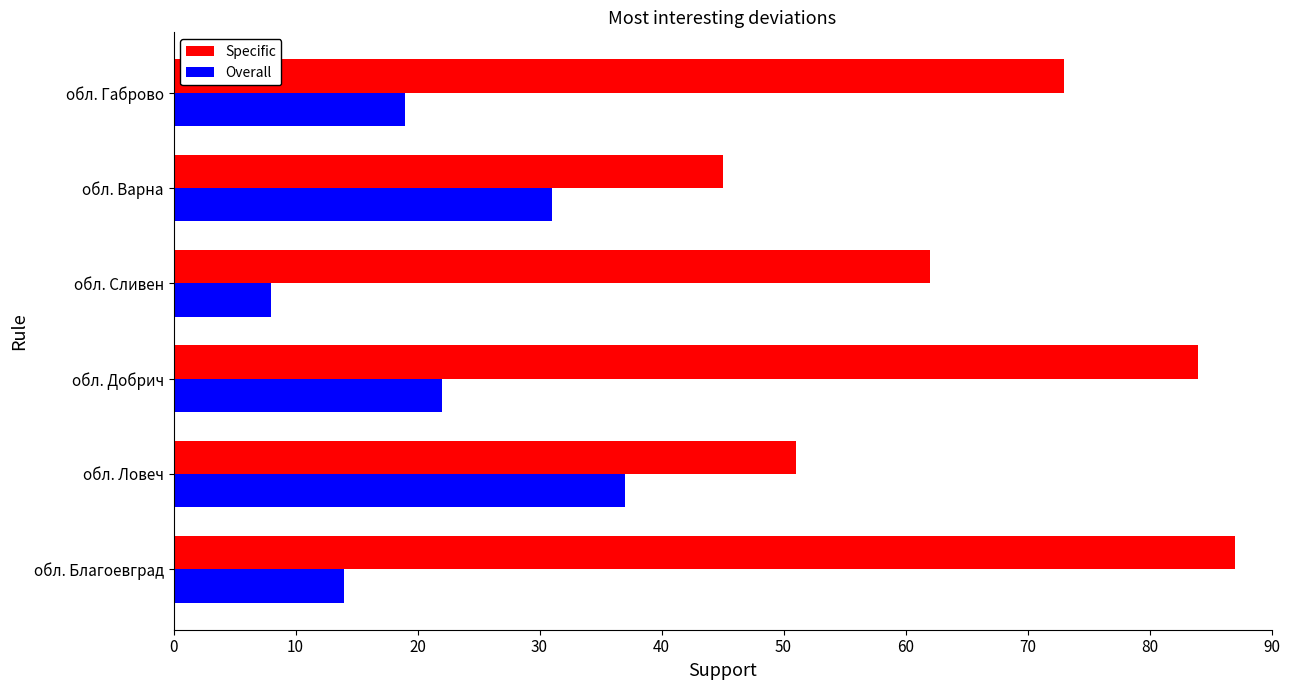

True or false: Specific has a value of 57 at обл. Добрич.

False